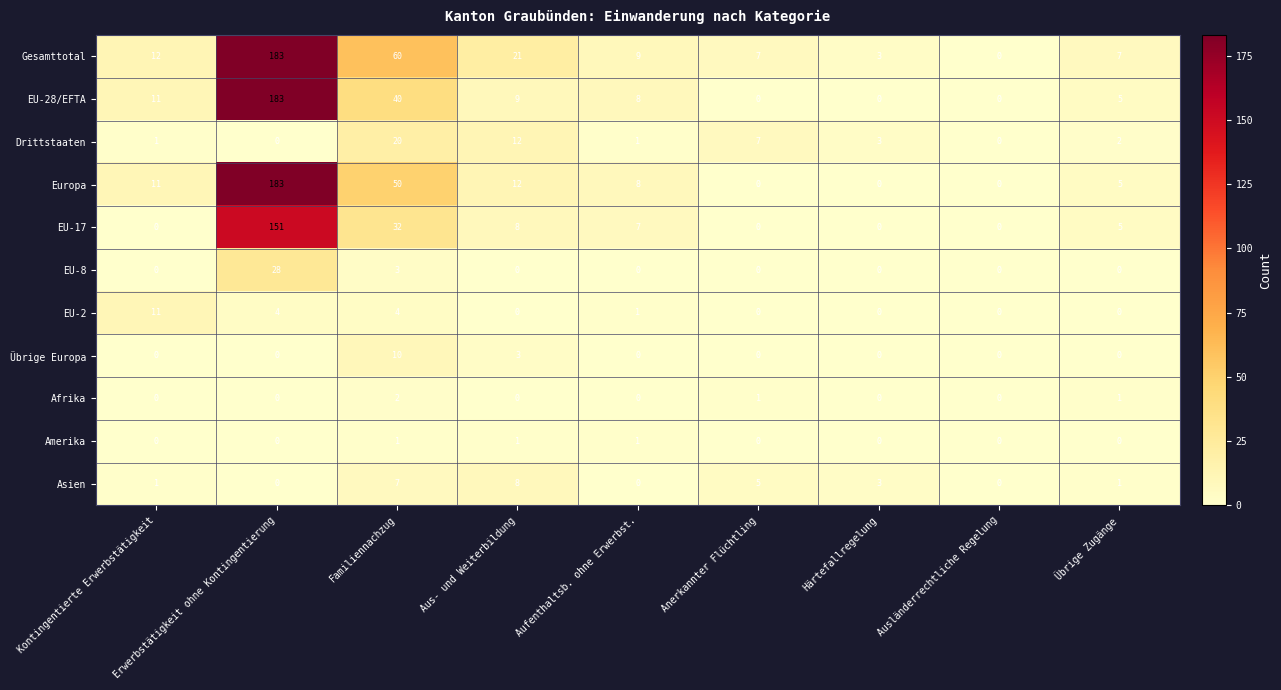

What is the highest value of the Europa series?

183